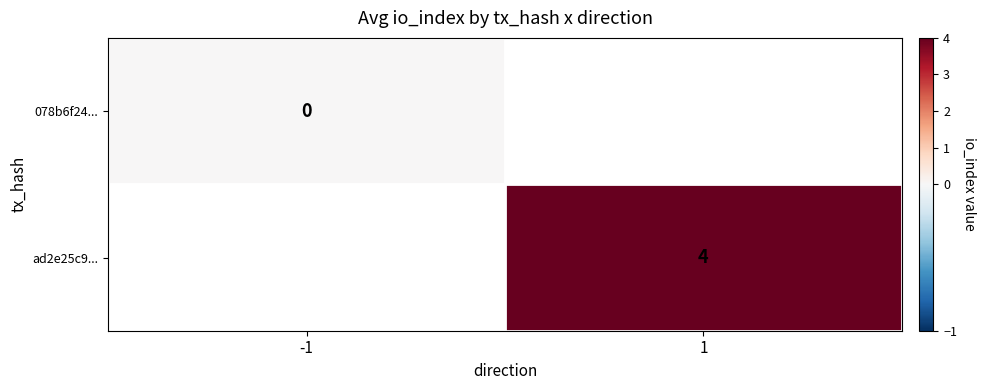

Is it true that ad2e25c9... equals 4 at 1?

True